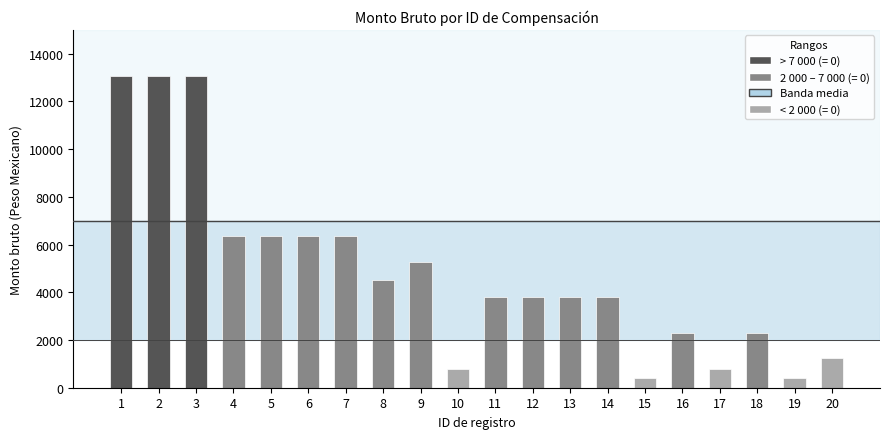

What is the difference between the values at 4 and 2?

6733.3